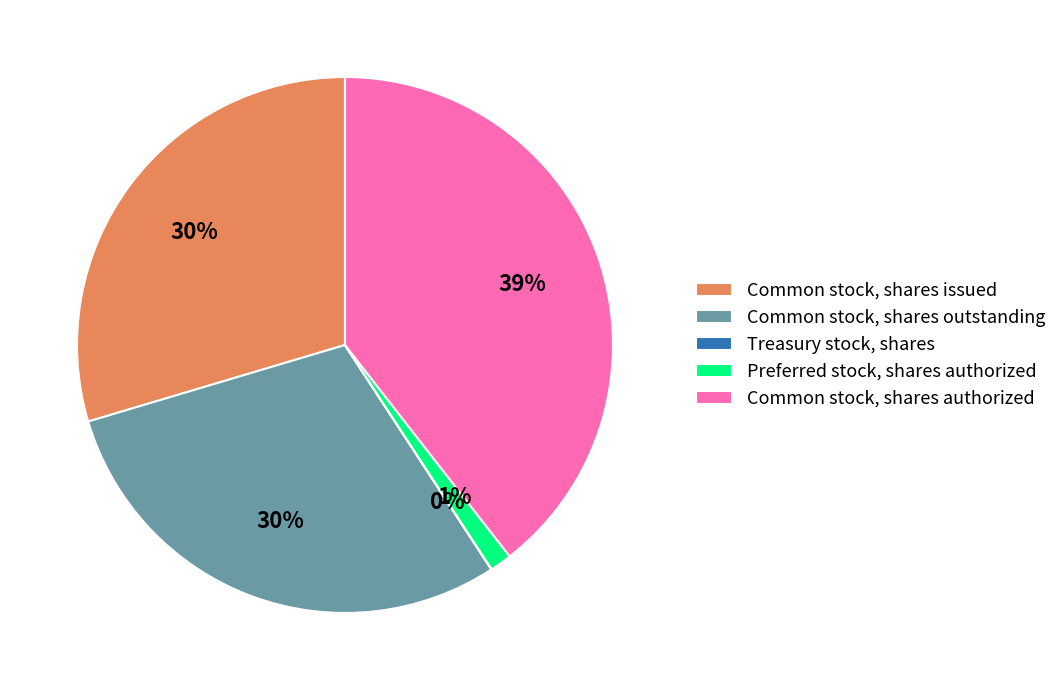

What is the largest slice in the pie chart?

Common stock, shares authorized